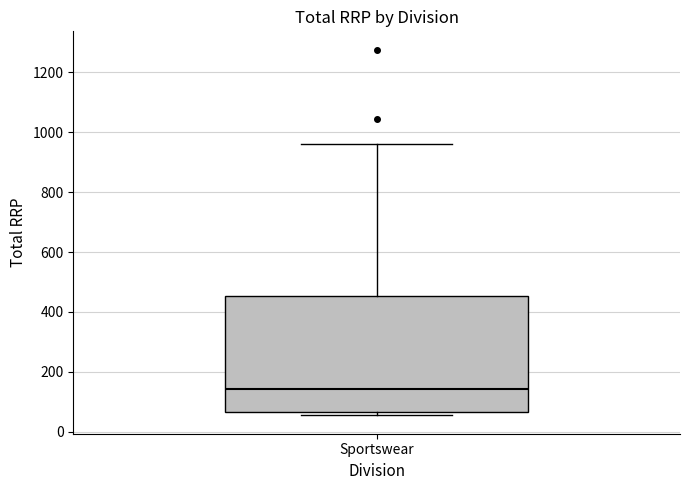

Where does the median line of the box for Sportswear sit on the y-axis? The values are not printed on the chart, so give them approximately, as read against the axis.

140